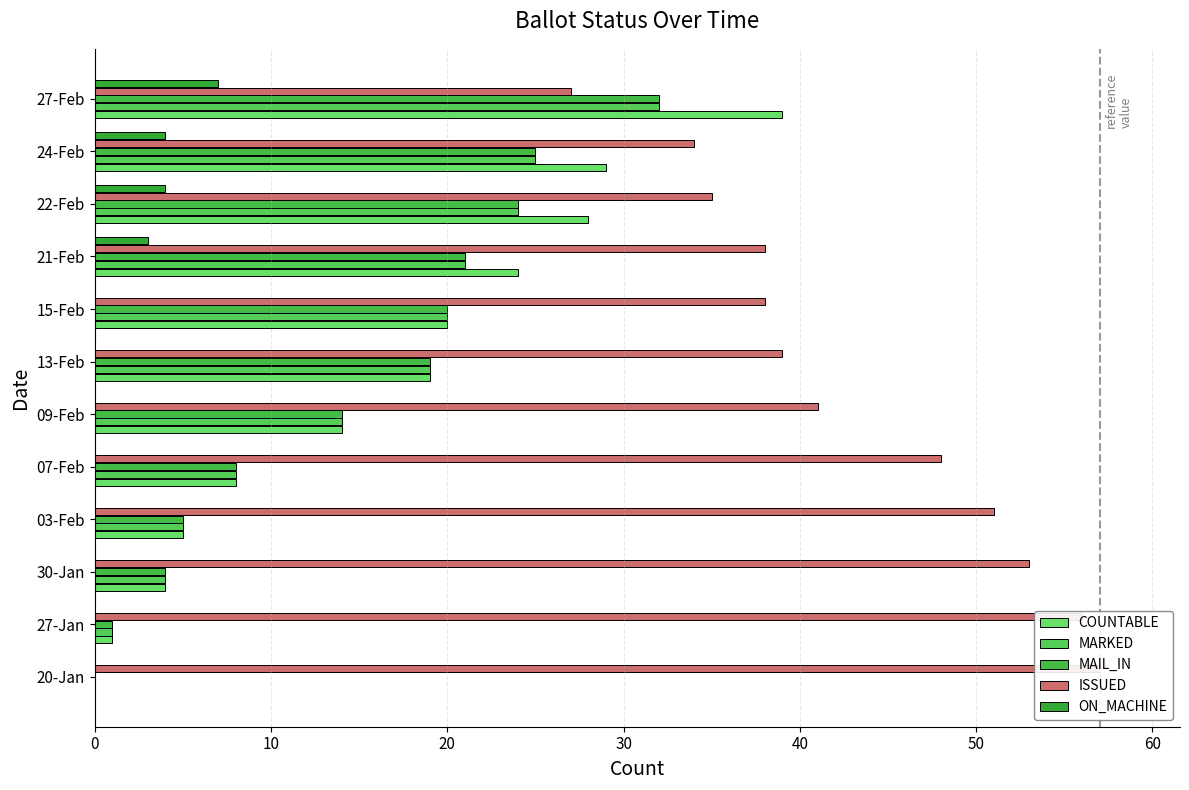

How many positive values does the COUNTABLE series have?

11